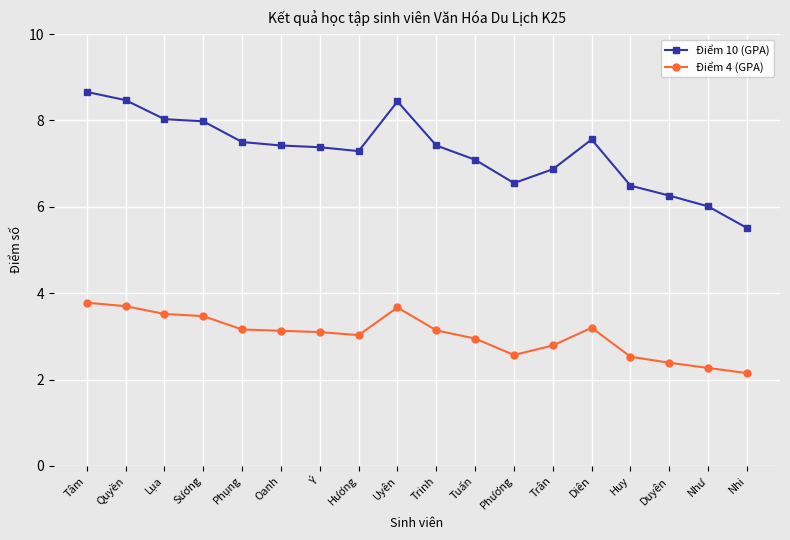

At which label is Điểm 4 (GPA) closest to 2?

Nhi